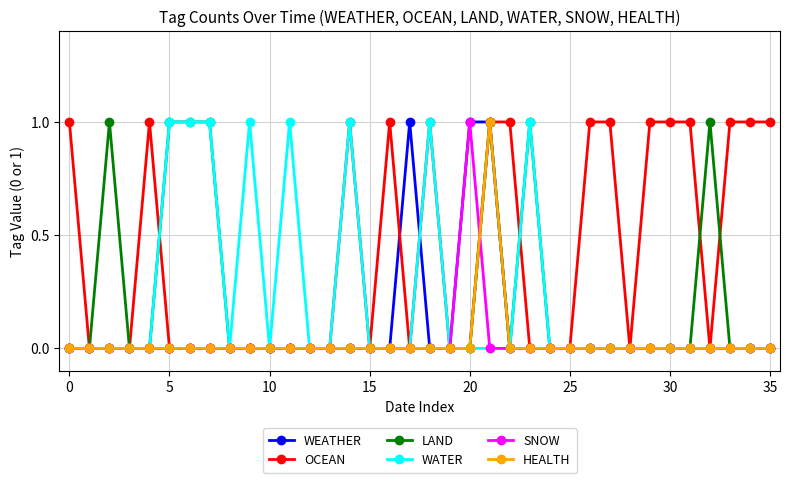

Which series has the largest total across all categories?

OCEAN